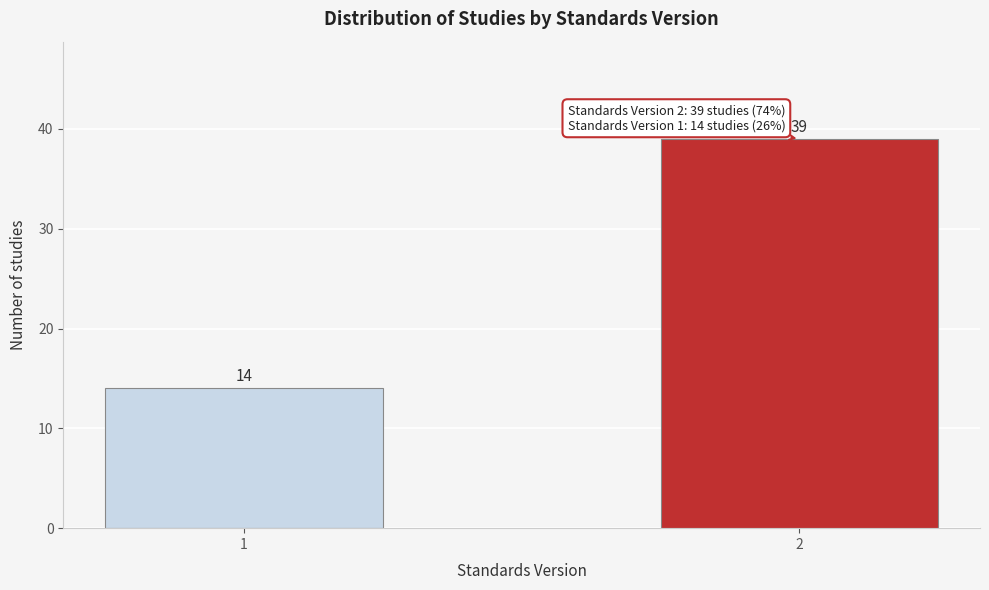

Reading left to right, transcribe all the data shown in this chart.

1=14	2=39